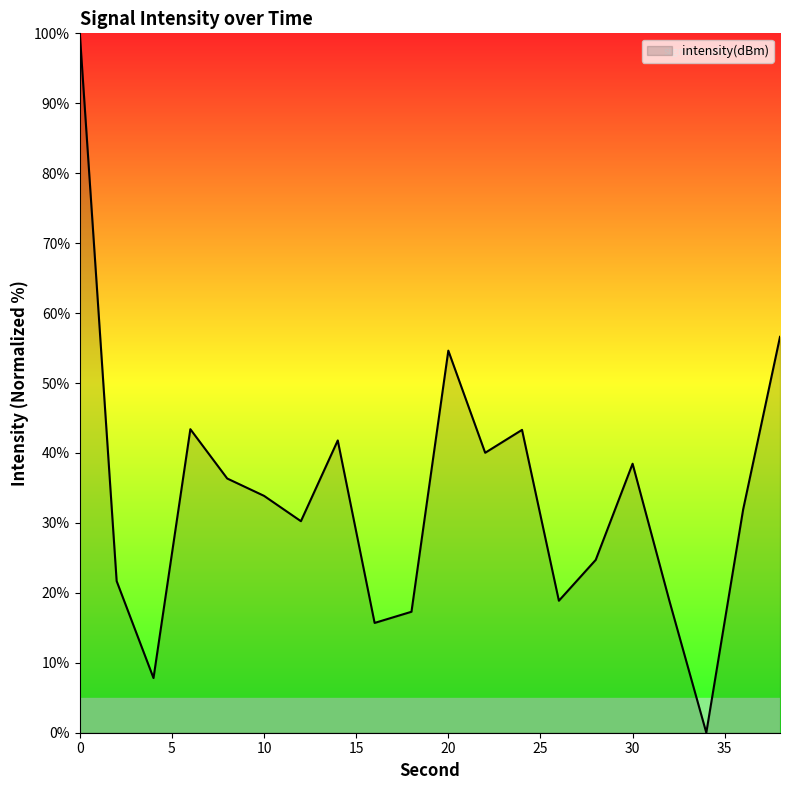

What is the greatest value displayed?

100.0